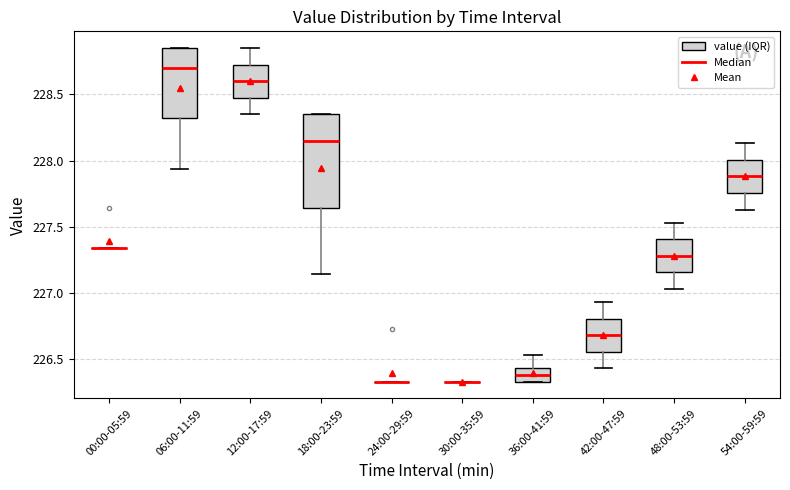

Comparing the boxes themselves (not the whiskers), which one is the tallest?

18:00-23:59